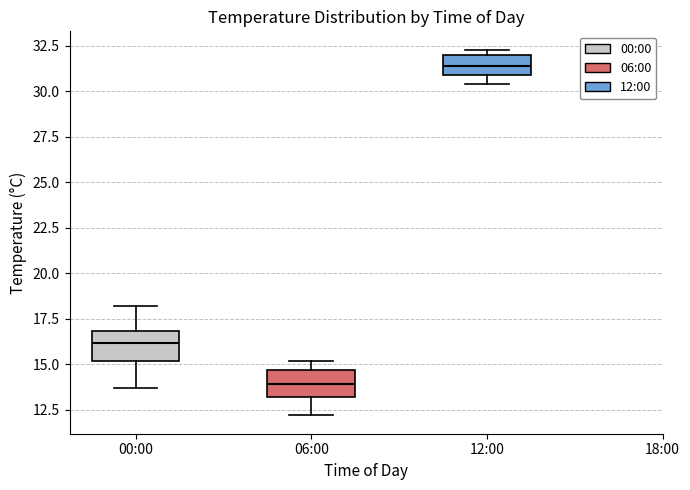

Which box has the lowest median line?

06:00